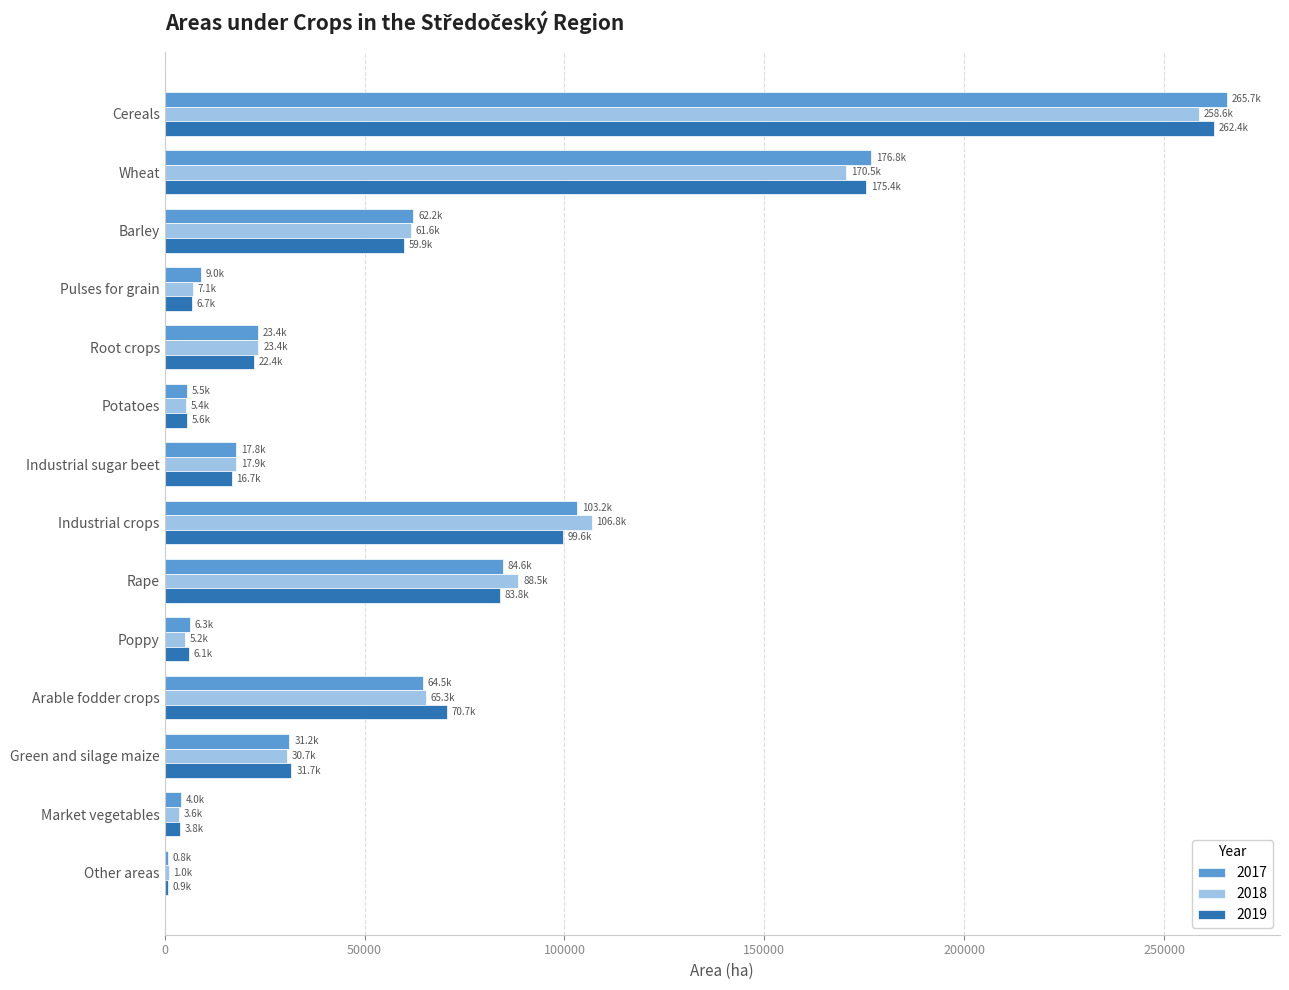

What is the greatest value displayed?

265662.7